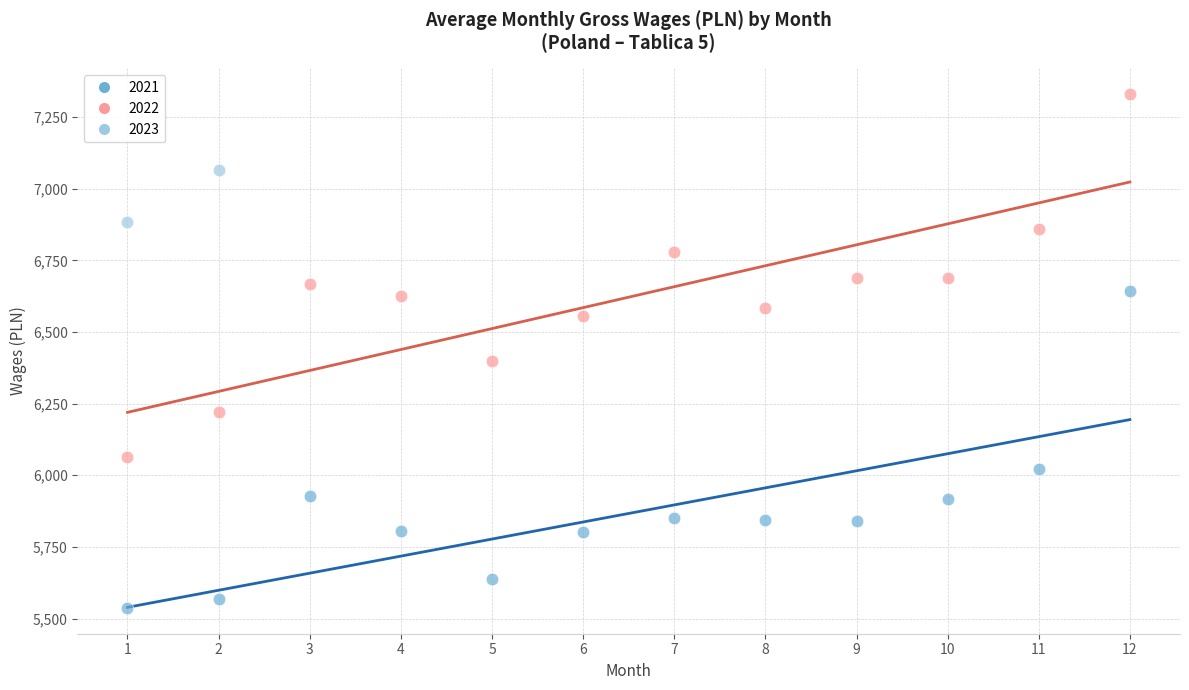

What are all the series names shown in the legend?

2021, 2022, 2023